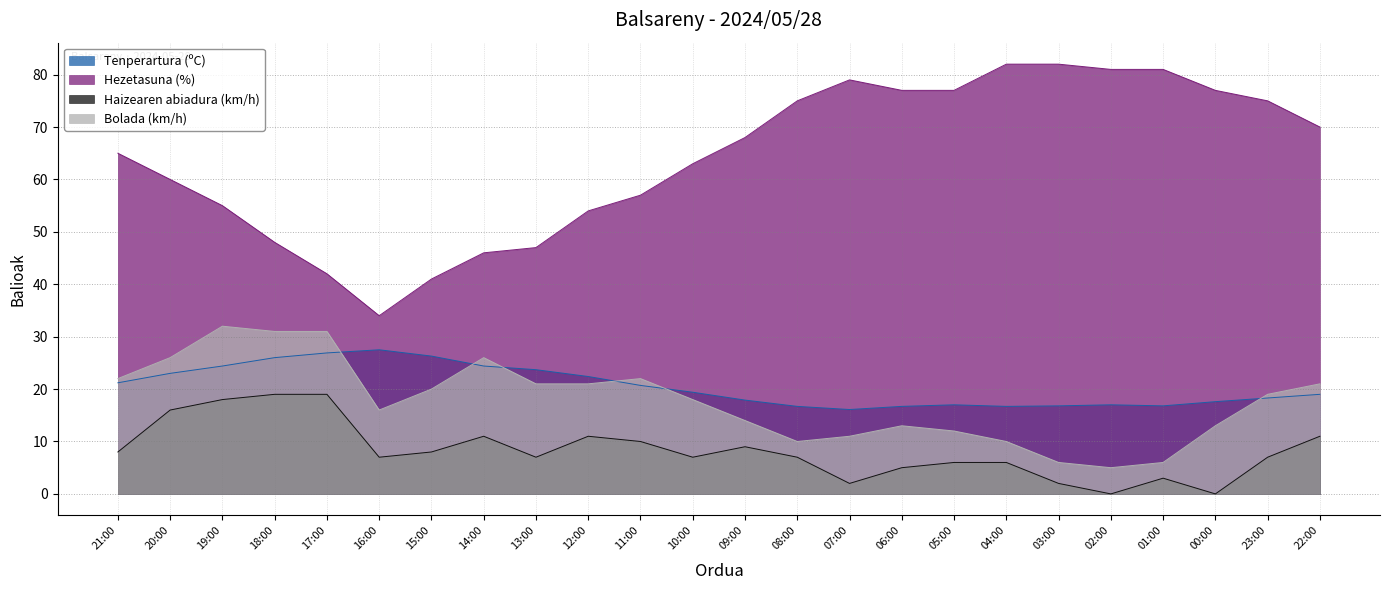

How many series are shown in this chart?

4